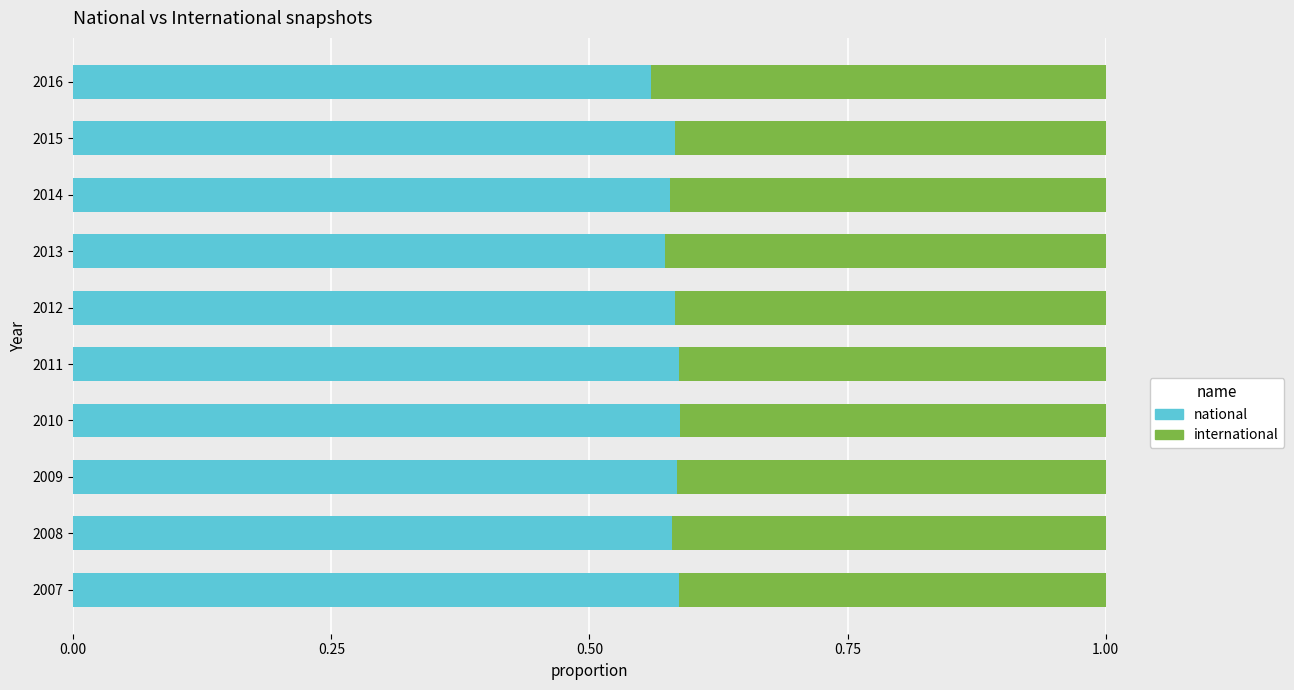

What is the total value across all series at 2016?

1.0